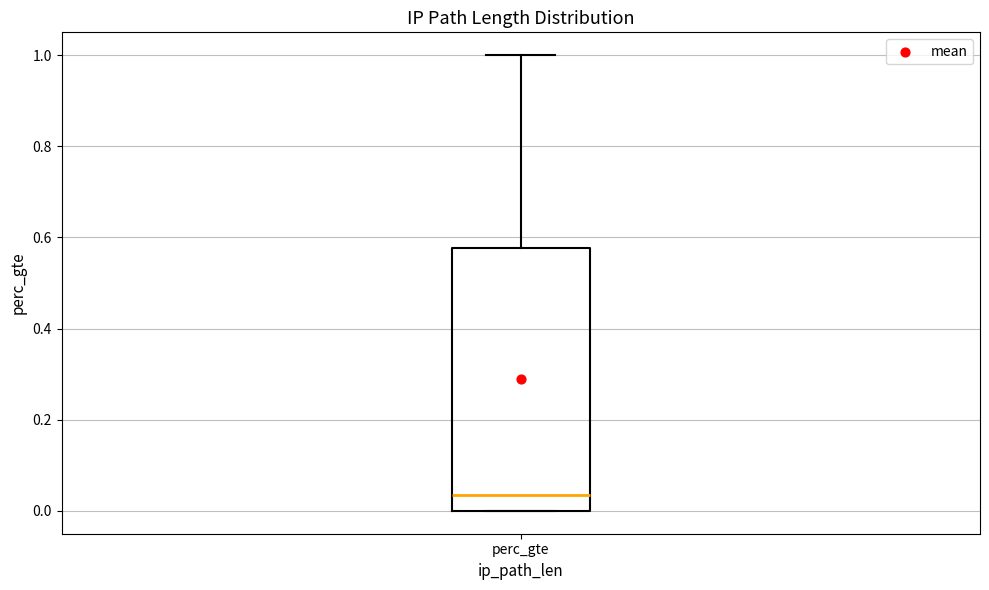

Transcribe this box plot: give where the median line is, the range the box spans, and where the two whiskers end, as read against the y-axis. The values are not printed on the chart, so give them approximately, as read against the axis.

median 0.04, box 0.00 to 0.58, whiskers 0.00 to 1.00